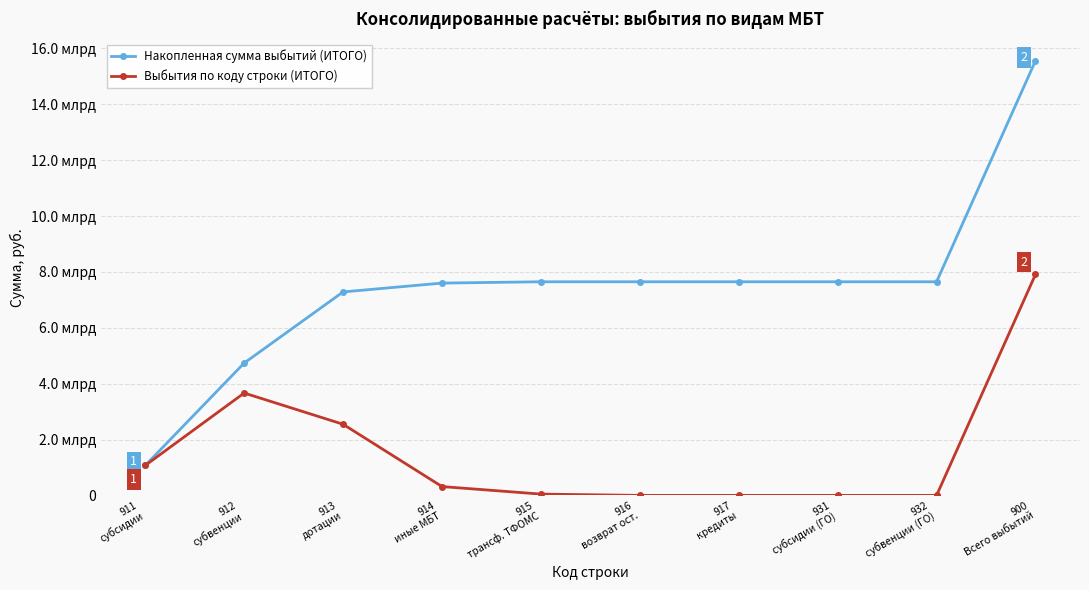

What are all the series names shown in the legend?

Накопленная сумма выбытий (ИТОГО), Выбытия по коду строки (ИТОГО)